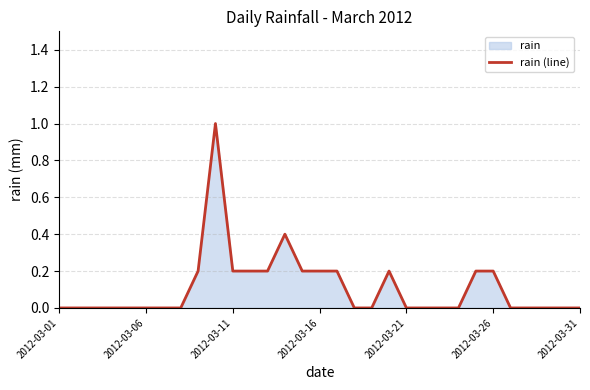

Where is the data nearest to the value 0?

2012-03-01